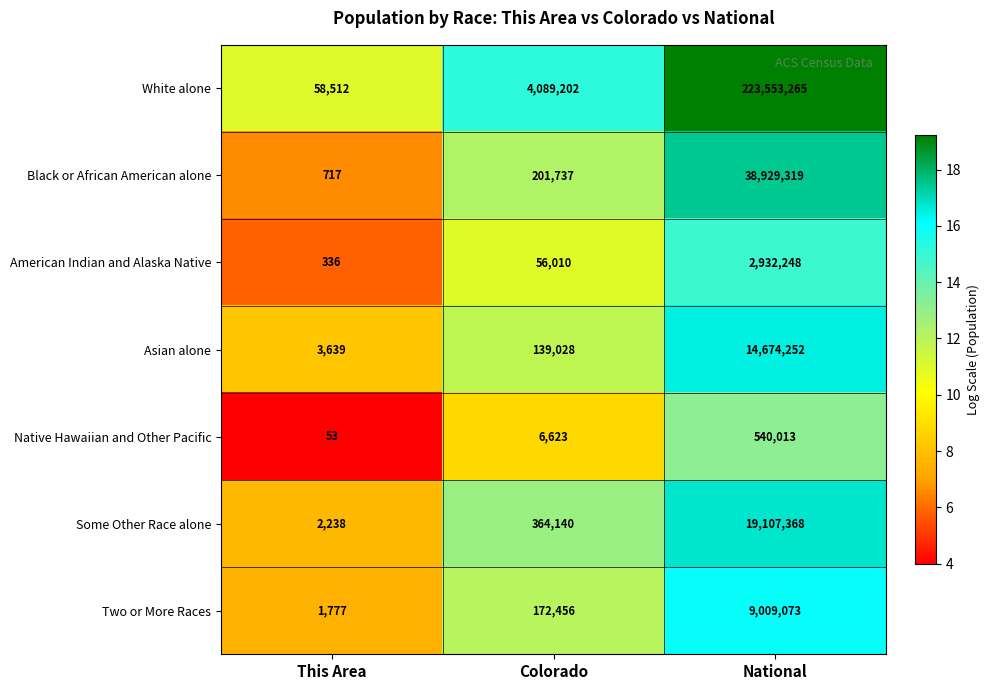

The Black or African American alone series shows 307390 at Colorado. True or false?

False